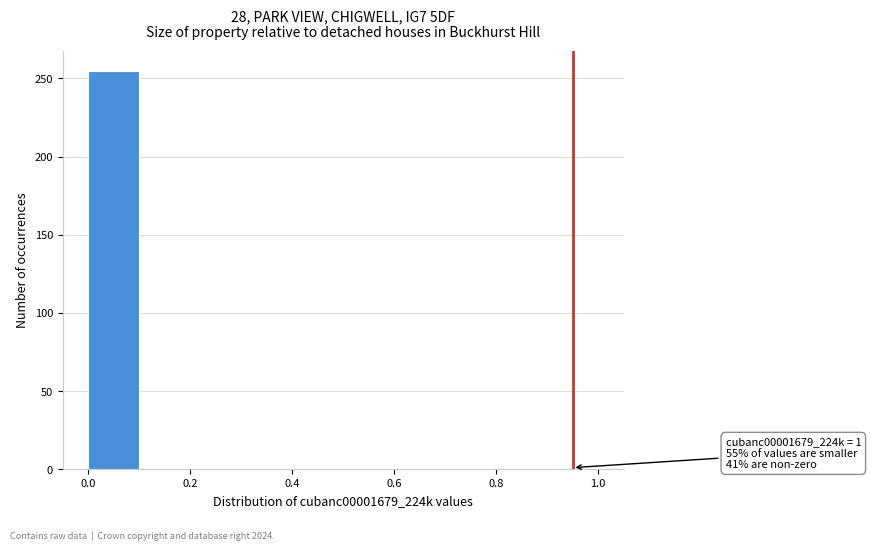

Which range on the x-axis has the tallest bar?

0.0 to 0.1